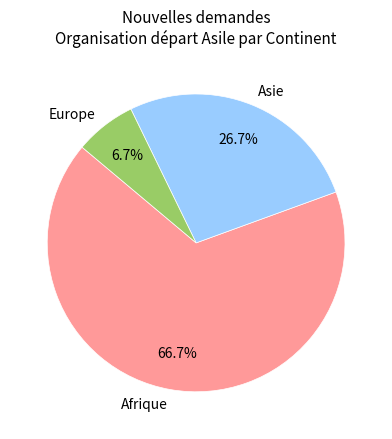

Is it true that Afrique is 54% of the pie?

False